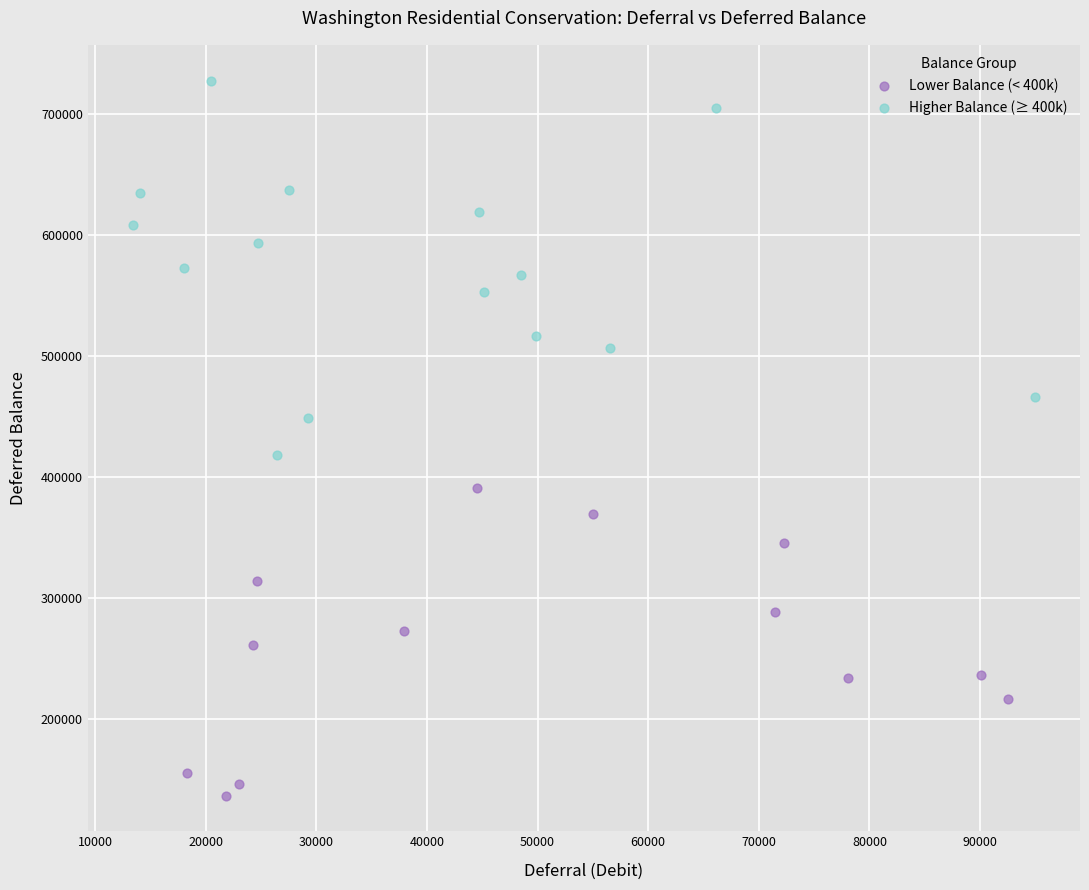

Which series reaches the minimum Y coordinate?

Lower Balance (< 400k)